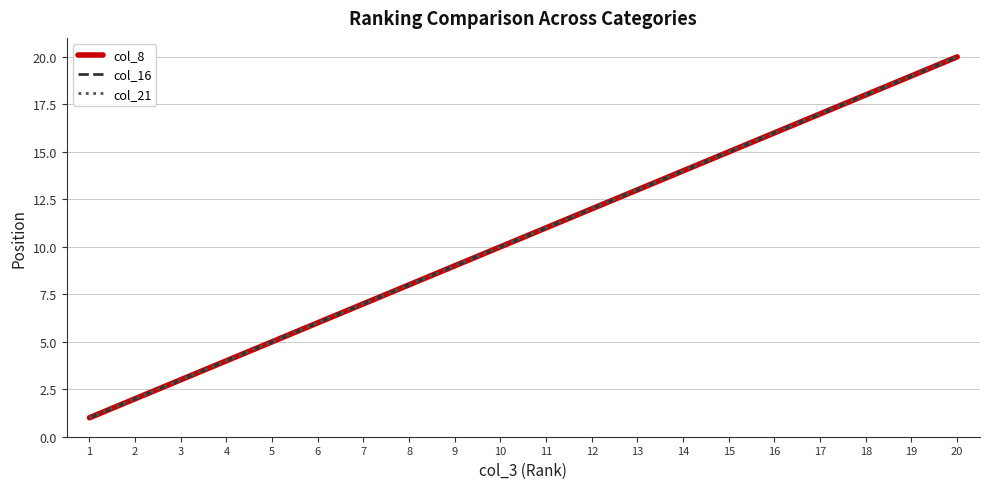

Is this an area chart (filled region under the line)?

No